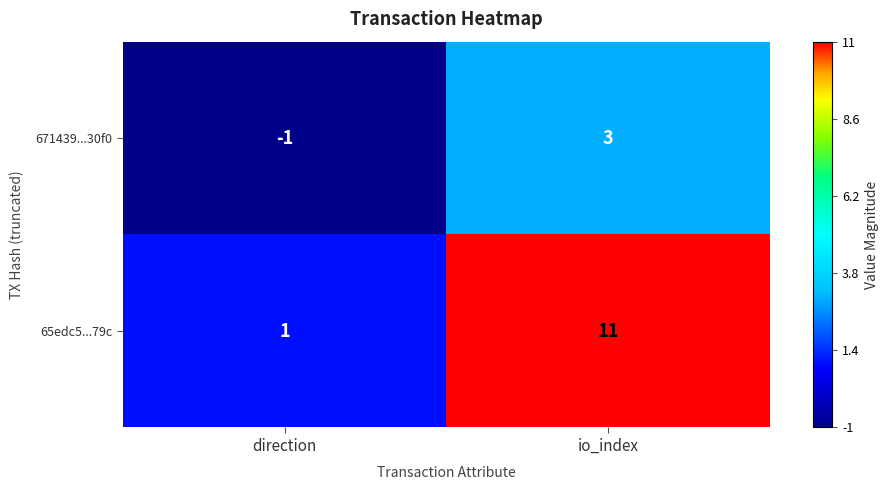

Reading left to right, what are all the values shown in this chart?

671439...30f0: direction=-1	io_index=3
65edc5...79c: direction=1	io_index=11